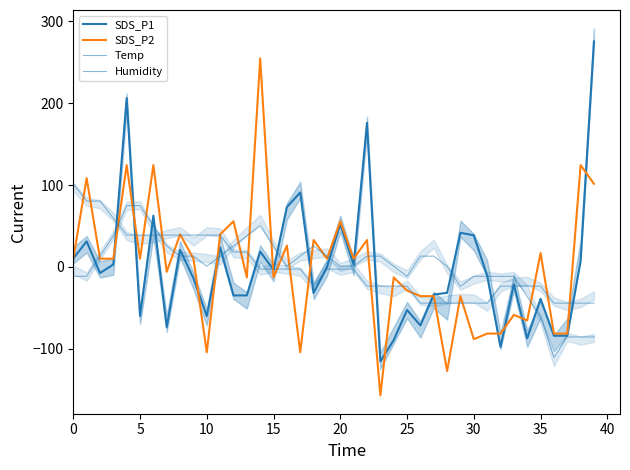

The value of Humidity at 33 is -20.5. True or false?

False